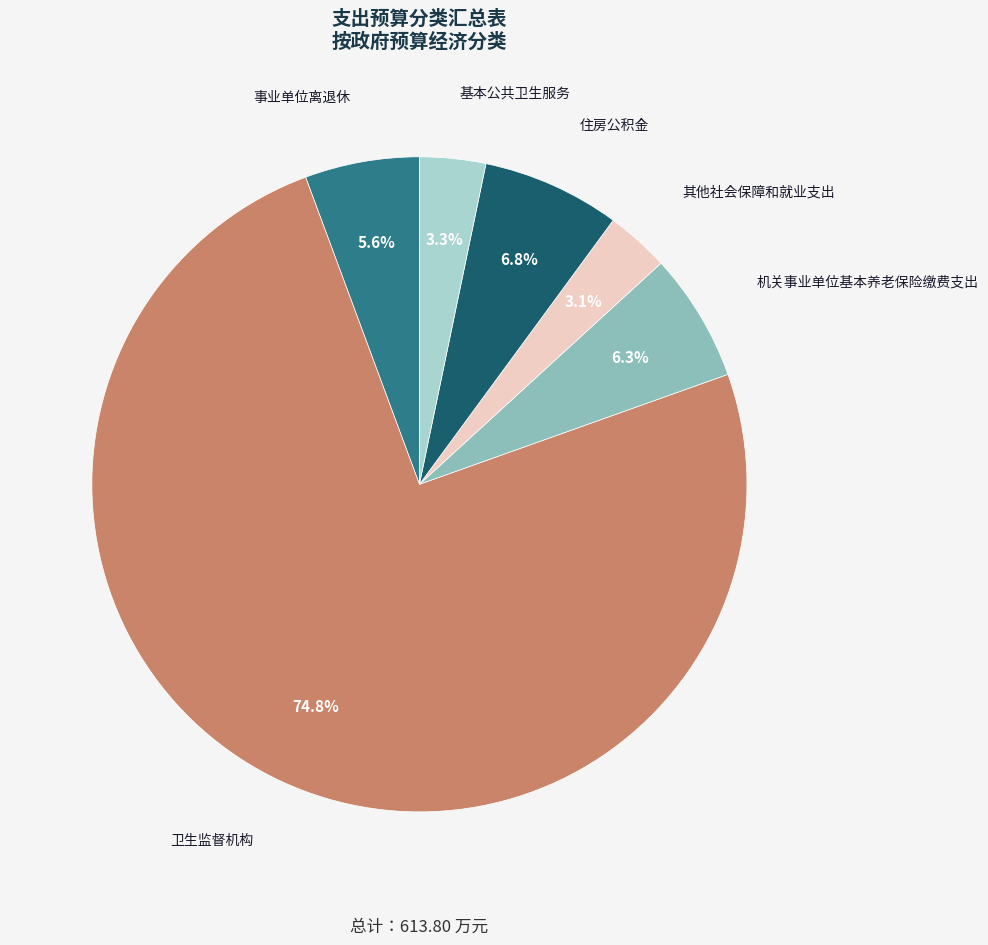

How many slices are in this pie chart?

6